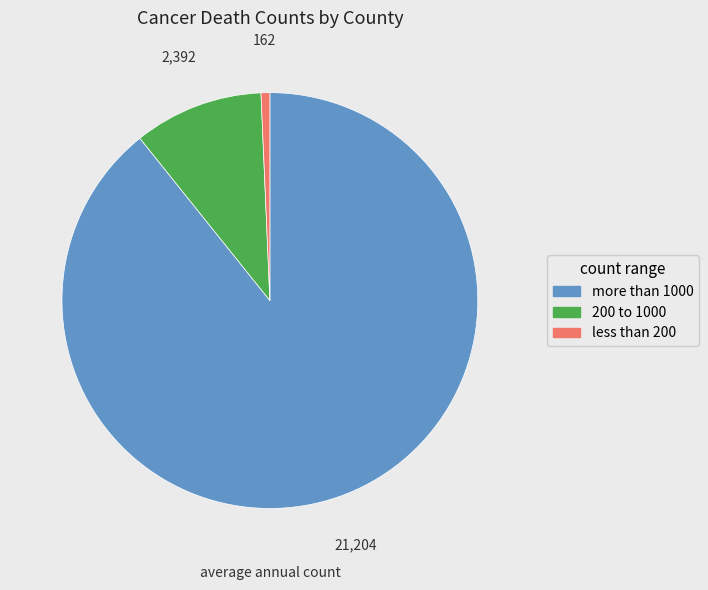

Rank the categories by value from highest to lowest.

more than 1000, 200 to 1000, less than 200